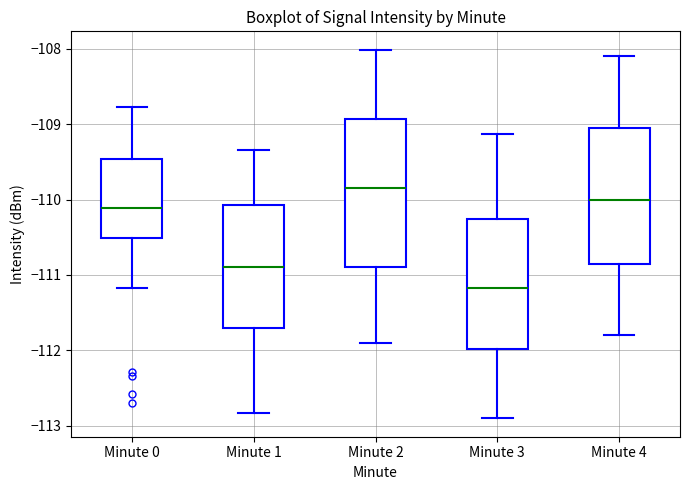

Where does the median line of the box for Minute 0 sit on the y-axis? The values are not printed on the chart, so give them approximately, as read against the axis.

-110.1